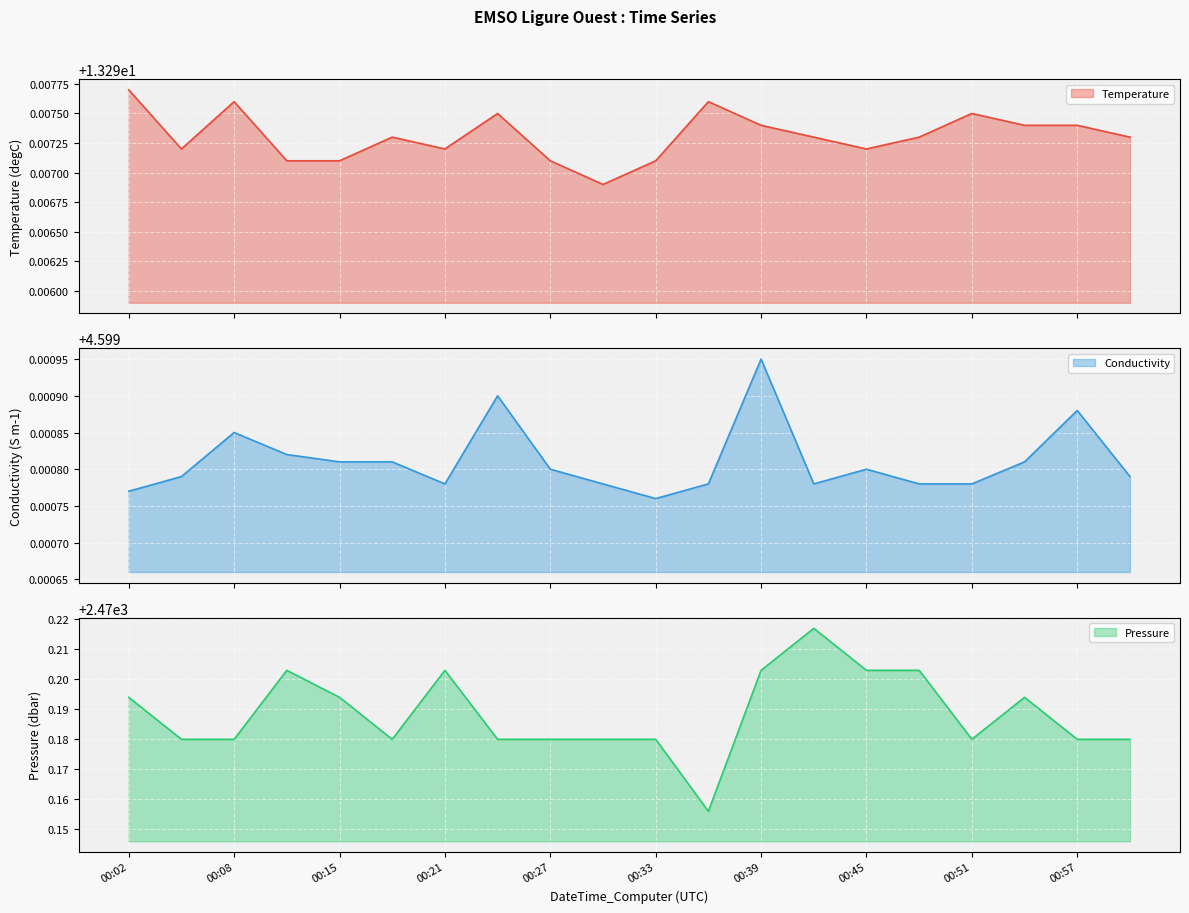

Count the number of data series in this chart.

3